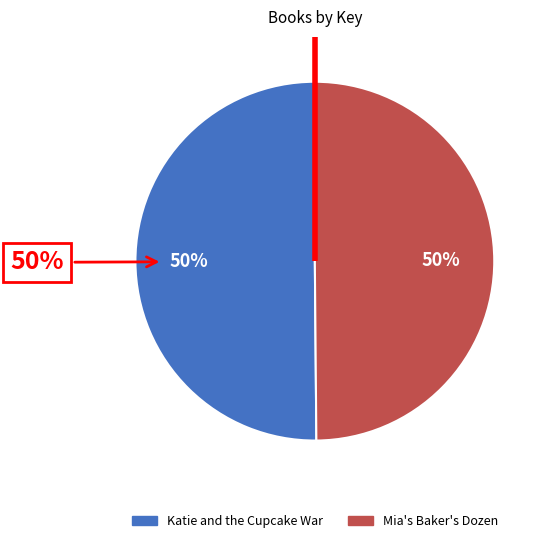

Is the sum of Mia's Baker's Dozen and Katie and the Cupcake War greater than half?

Yes